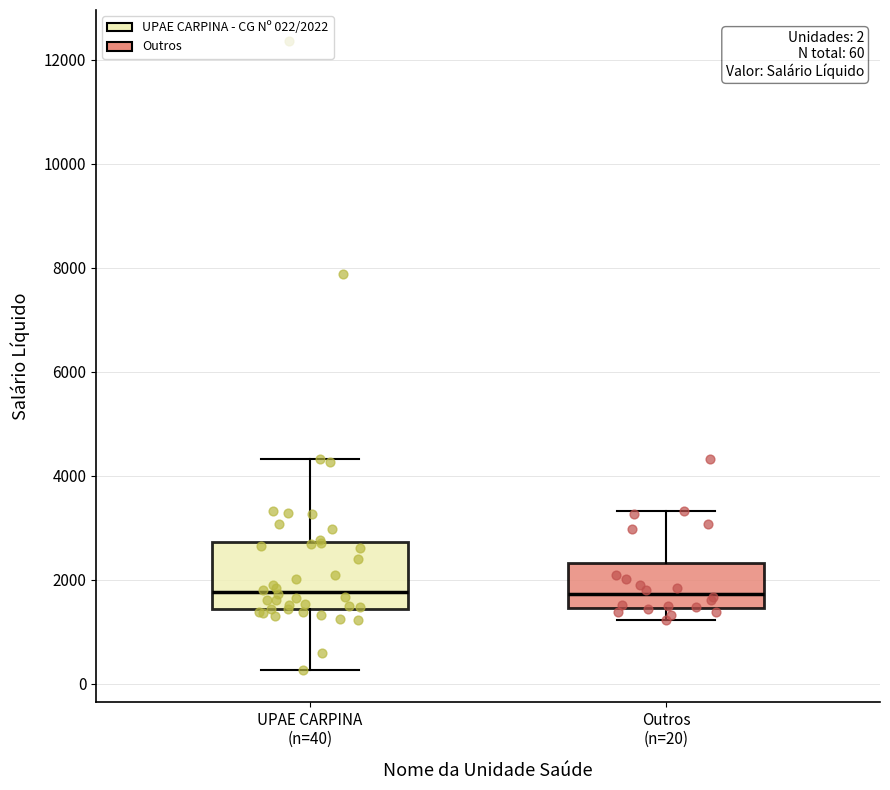

Which box is the tallest, from its lower edge to its upper edge?

UPAE CARPINA (n=40)